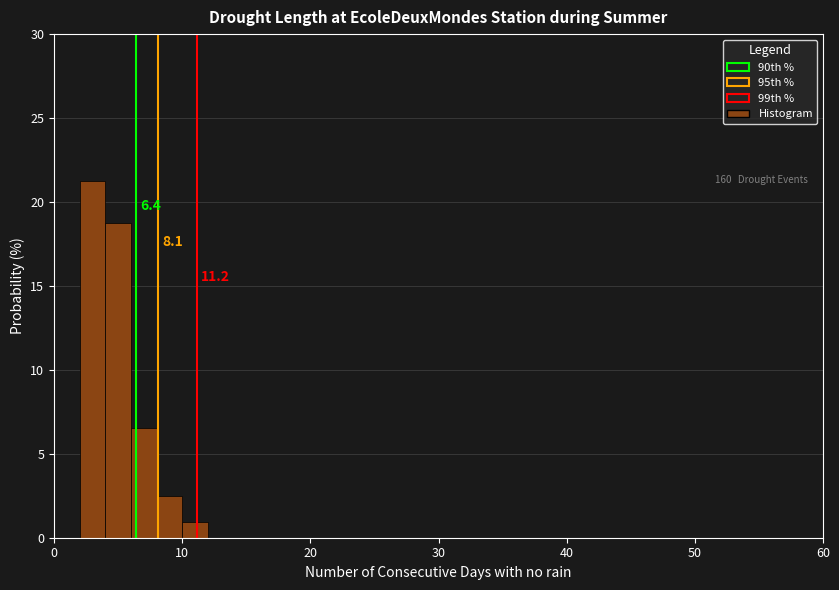

Read against the x-axis, roughly where is the centre of the tallest bar?

3